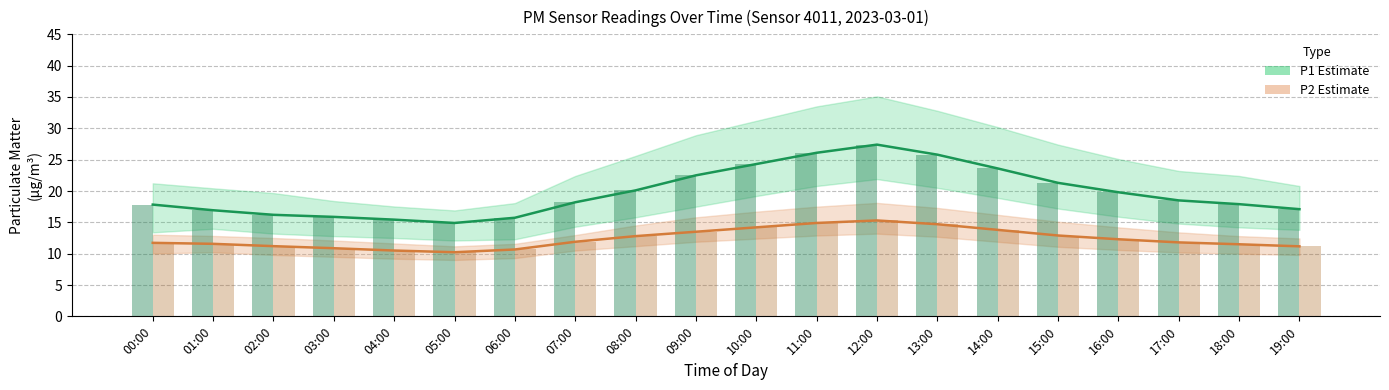

What is the label of the 6th bar from the right?

14:00